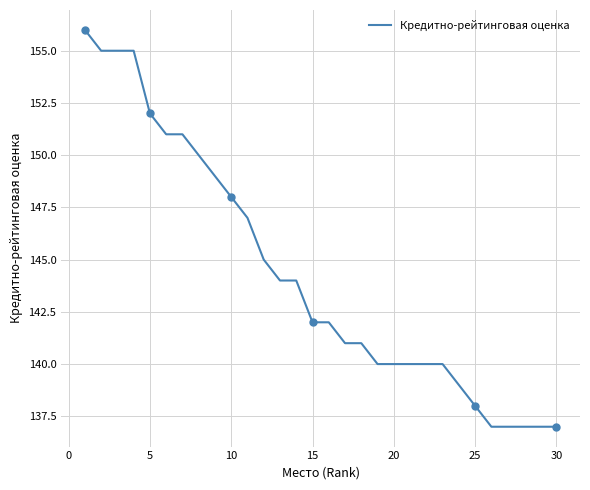

How many values are below 142?

14